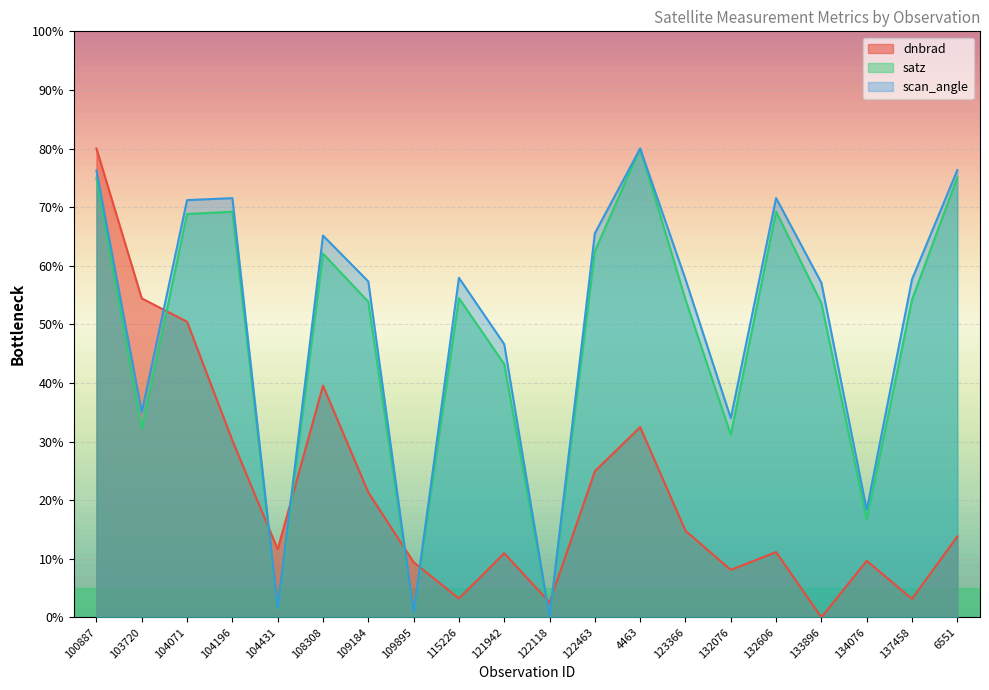

What value does the dnbrad series have at 121942?

10.9